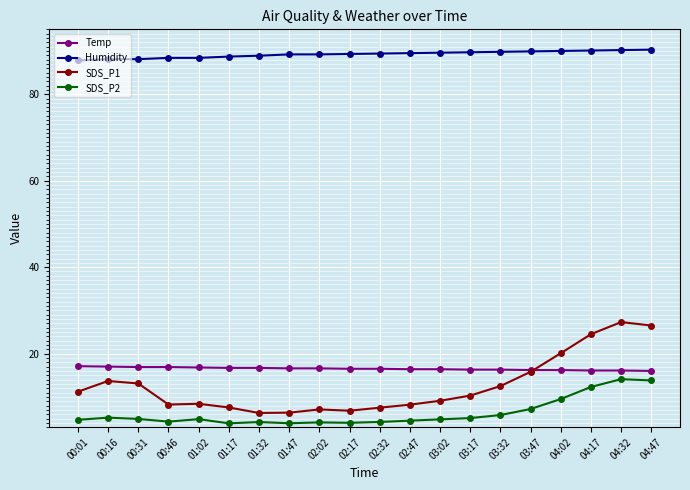

Is it true that Temp equals 16.9 at 00:46?

True